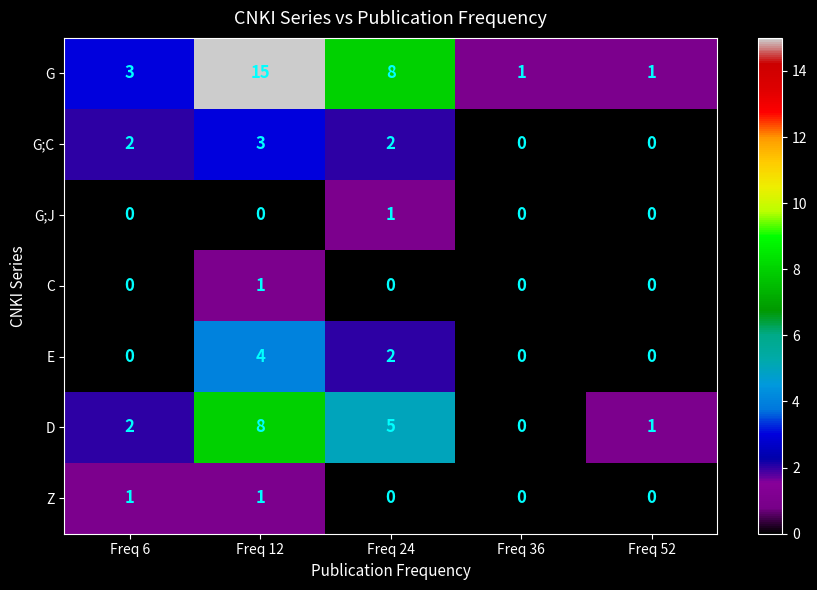

The value of E at Freq 12 is 2. True or false?

False